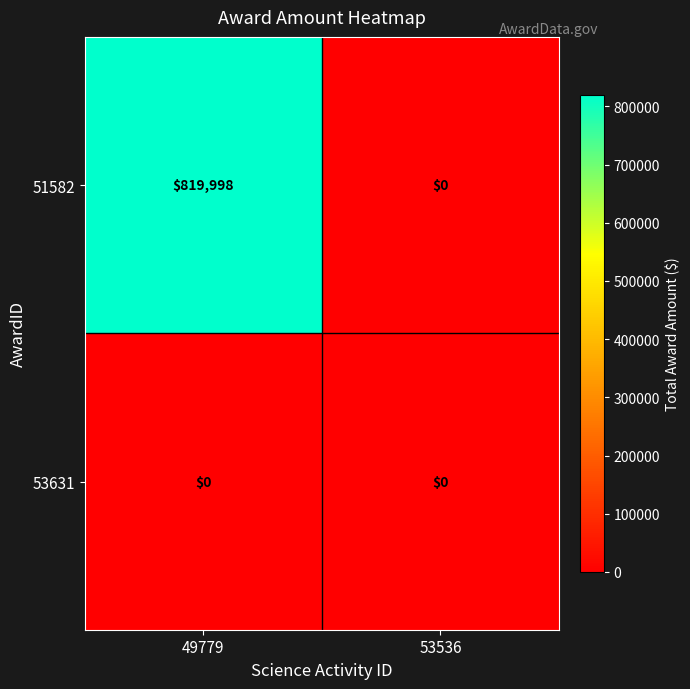

Which series has the largest range (max minus min)?

51582